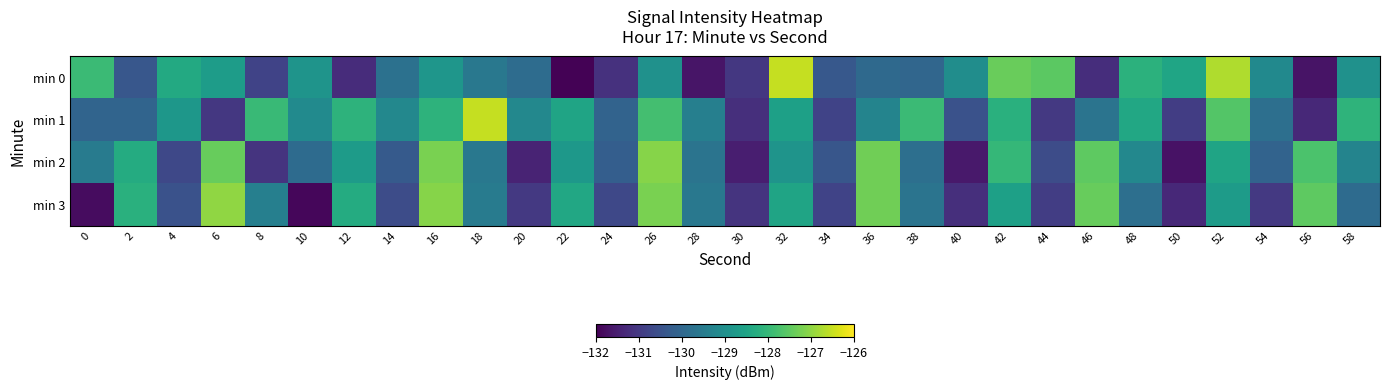

Rank the series by their maximum value, from lowest to highest.

min 2, min 3, min 1, min 0